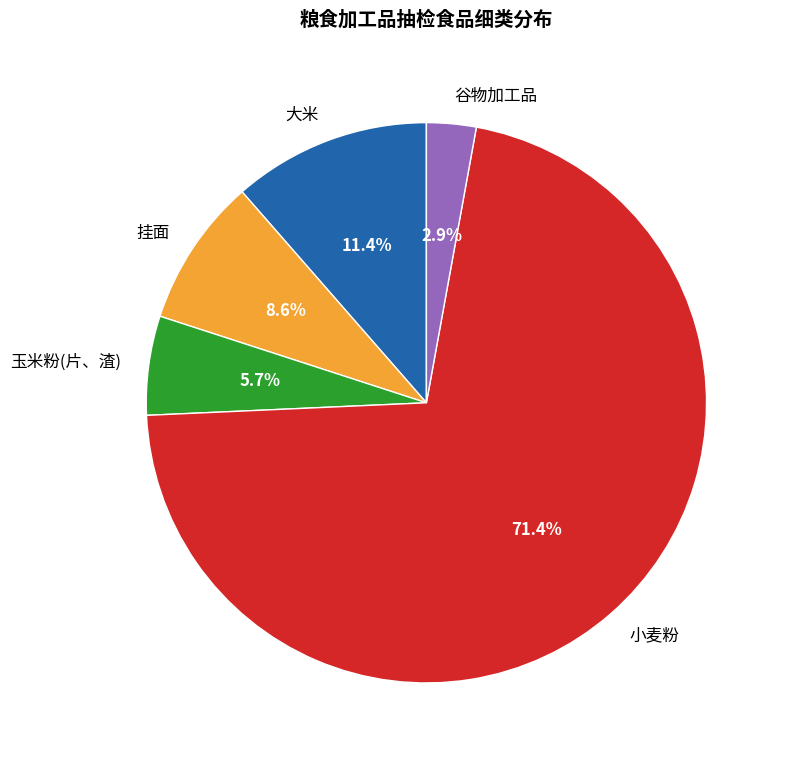

Count the number of slices in the pie.

5